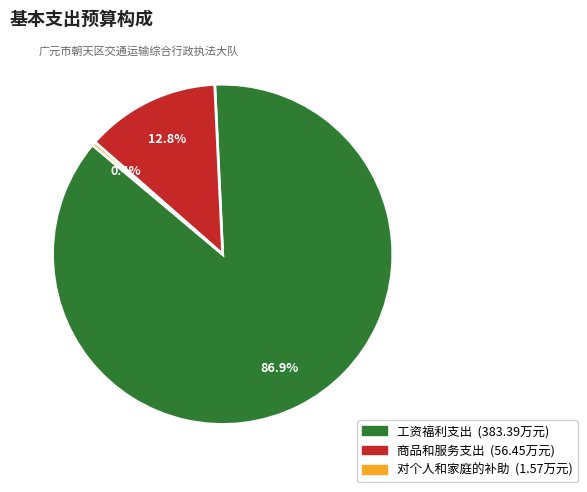

Is it true that 商品和服务支出 is 27% of the pie?

False